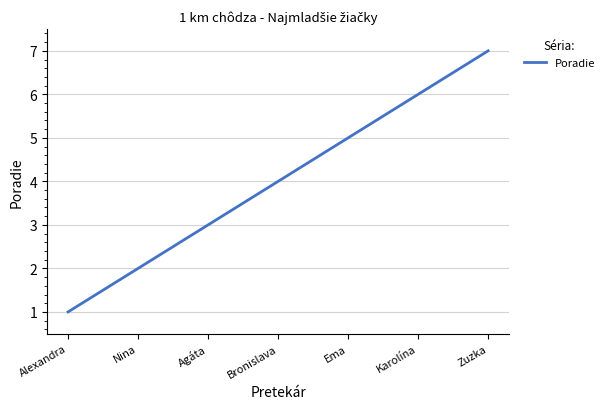

True or false: the data has more than 2 interior local peaks.

False